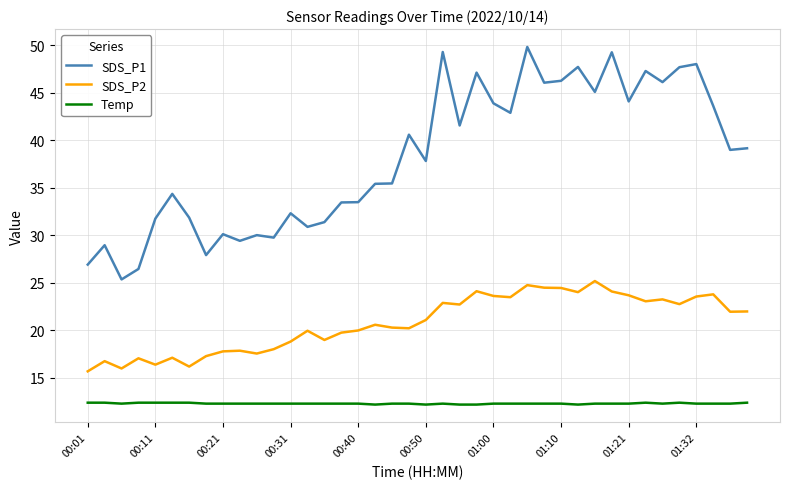

What is the difference between the maximum and minimum values in the SDS_P2 series?

9.5